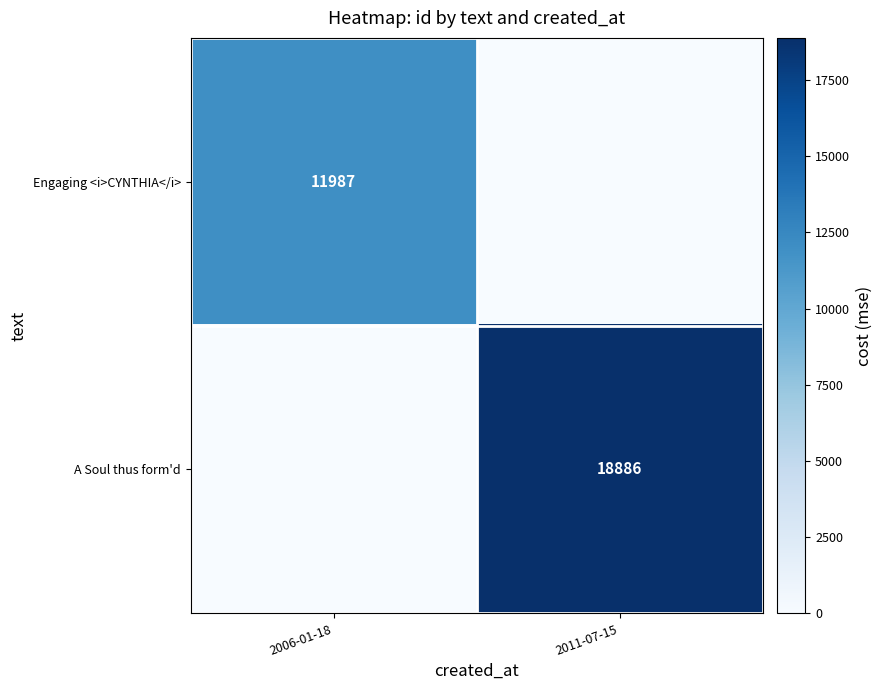

True or false: Engaging <i>CYNTHIA</i> has a value of 11987 at 2006-01-18.

True